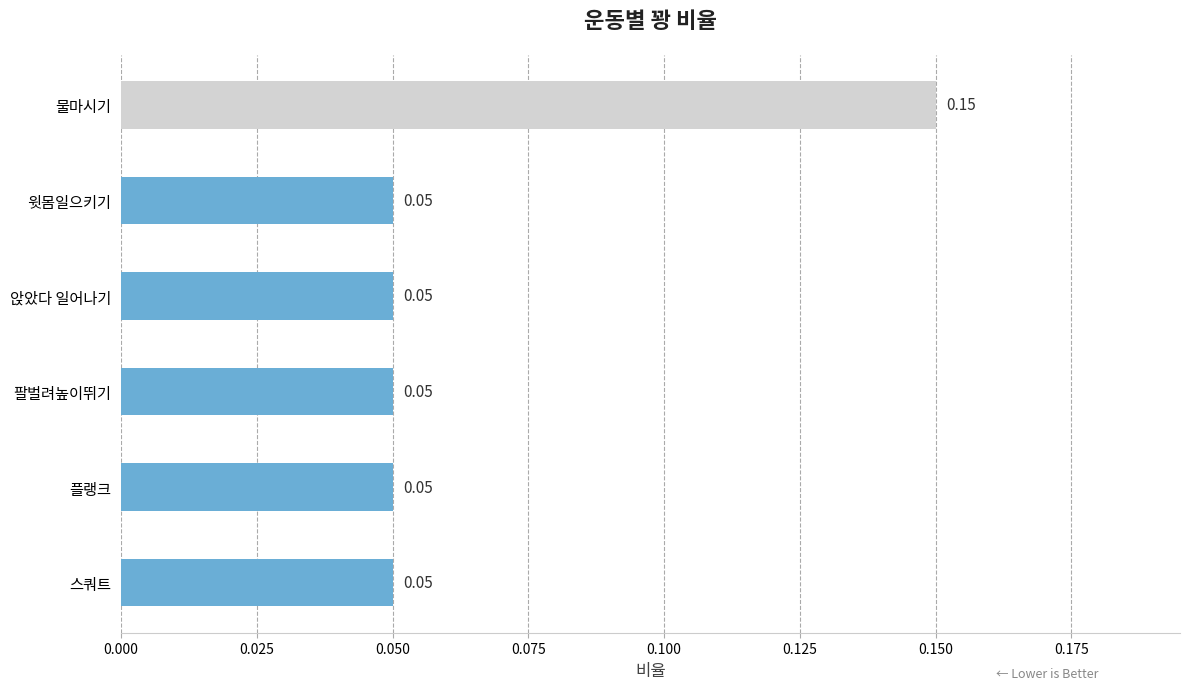

Which category has the highest value across all series?

물마시기